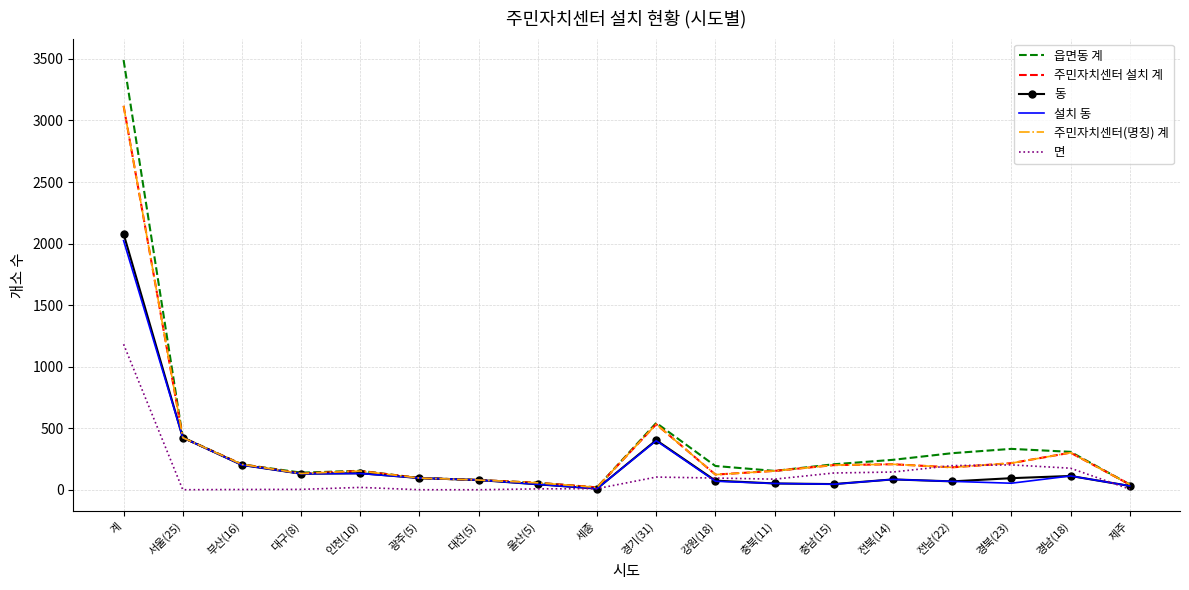

Is the value of 면 at 제주 greater than the value of 주민자치센터(명칭) 계 at 경북(23)?

No